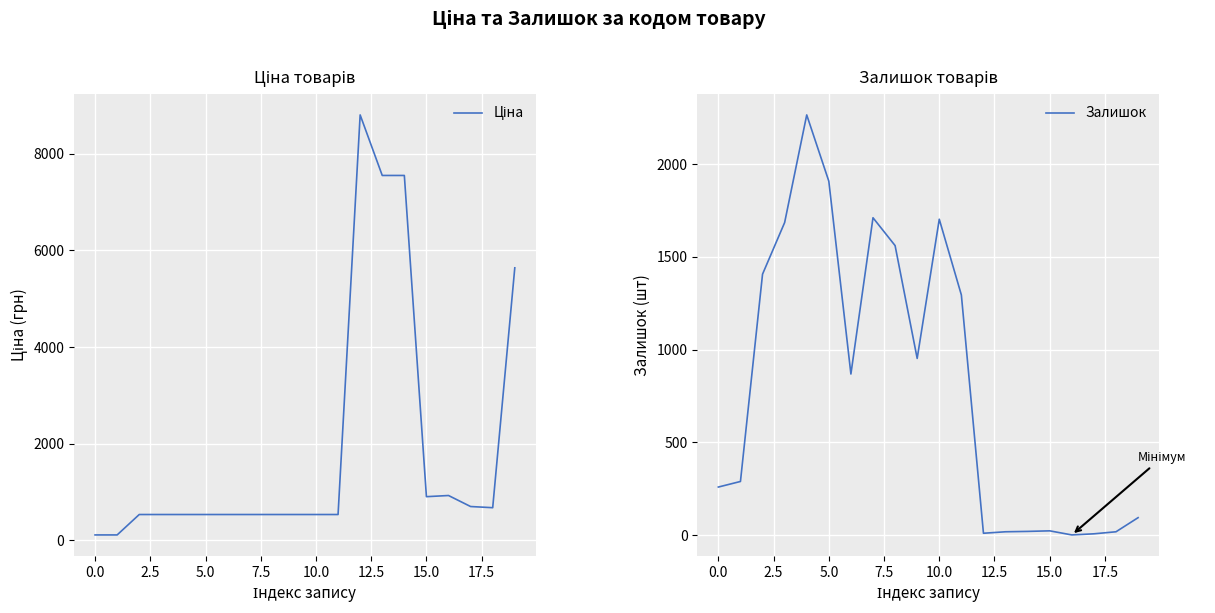

At which category is the sum across all series the highest?

12